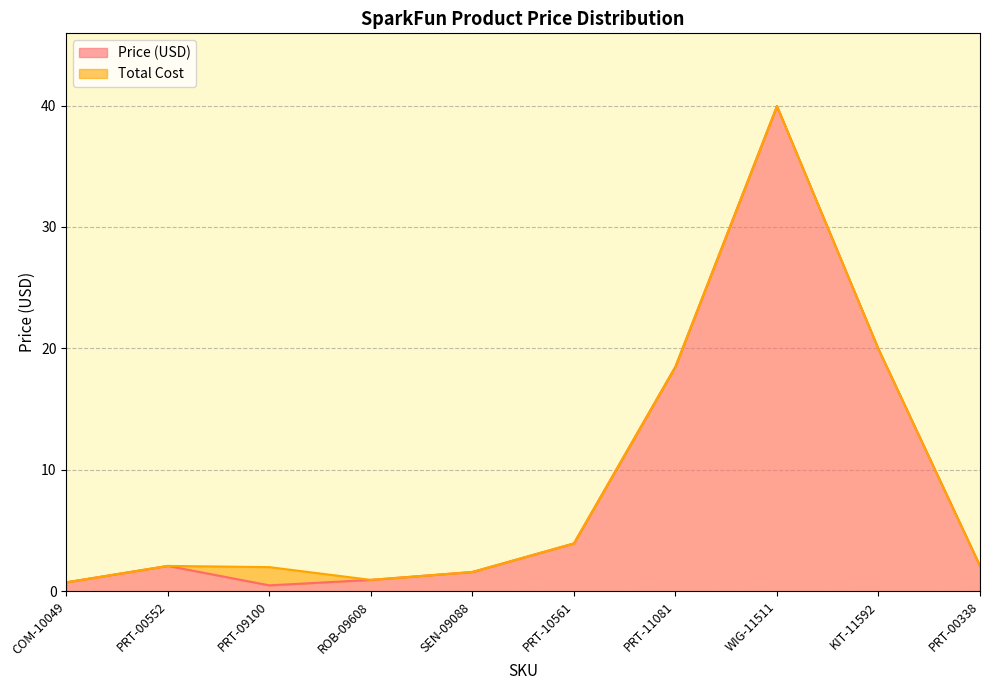

True or false: Total Cost and Price (USD) intersect in this chart.

False